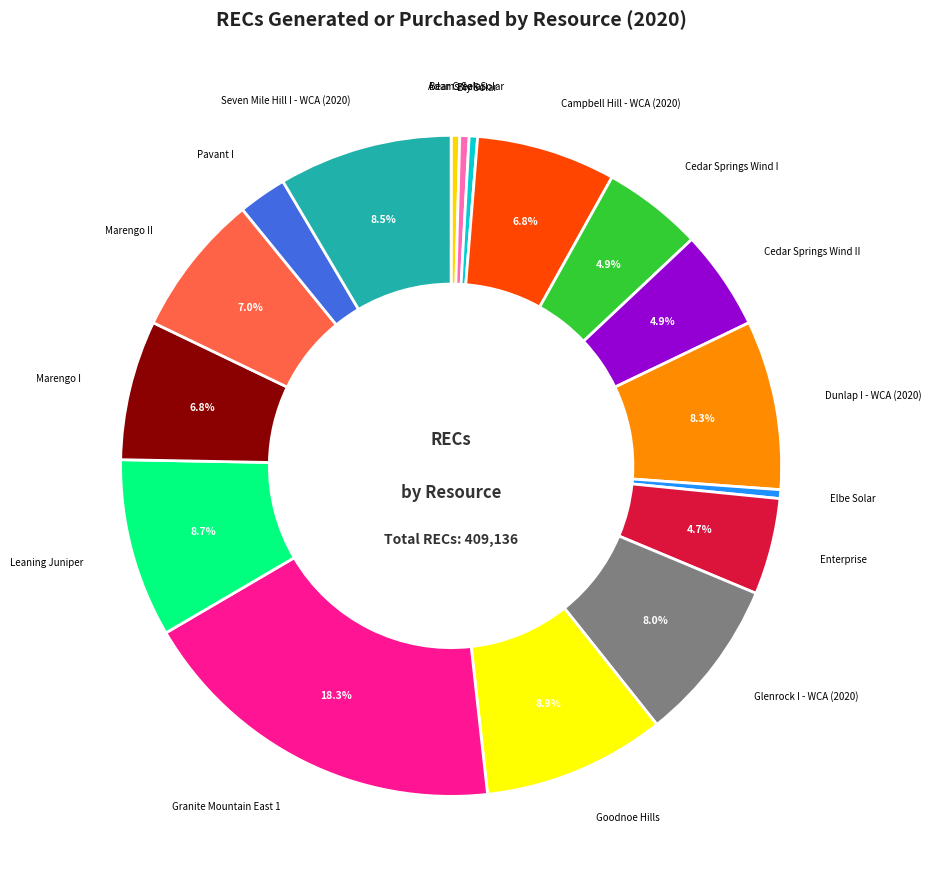

How many slices are in this pie chart?

17